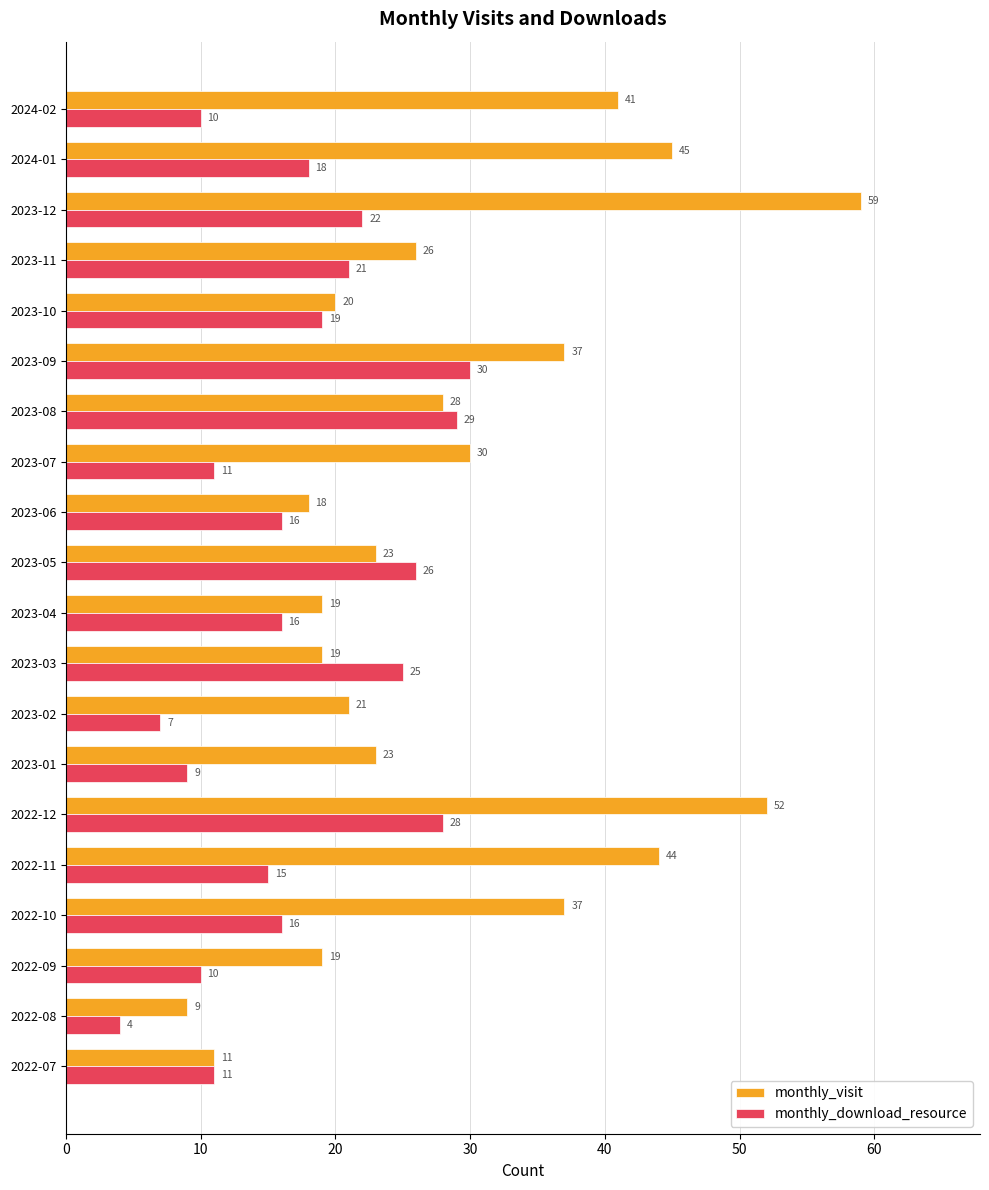

What is the sum of the monthly_visit values at 2022-07 and 2022-12?

63